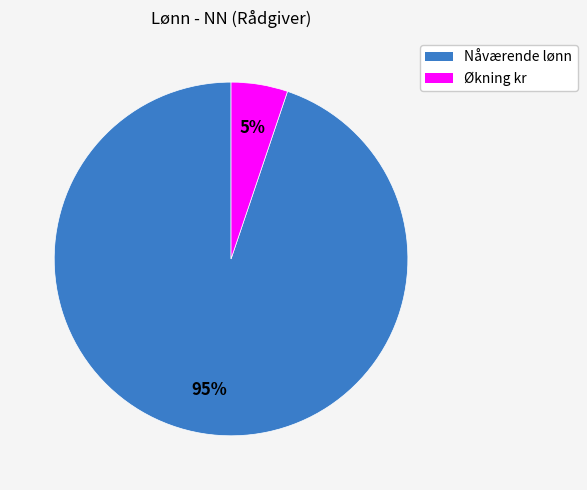

Rank the categories by value from highest to lowest.

Nåværende lønn, Økning kr